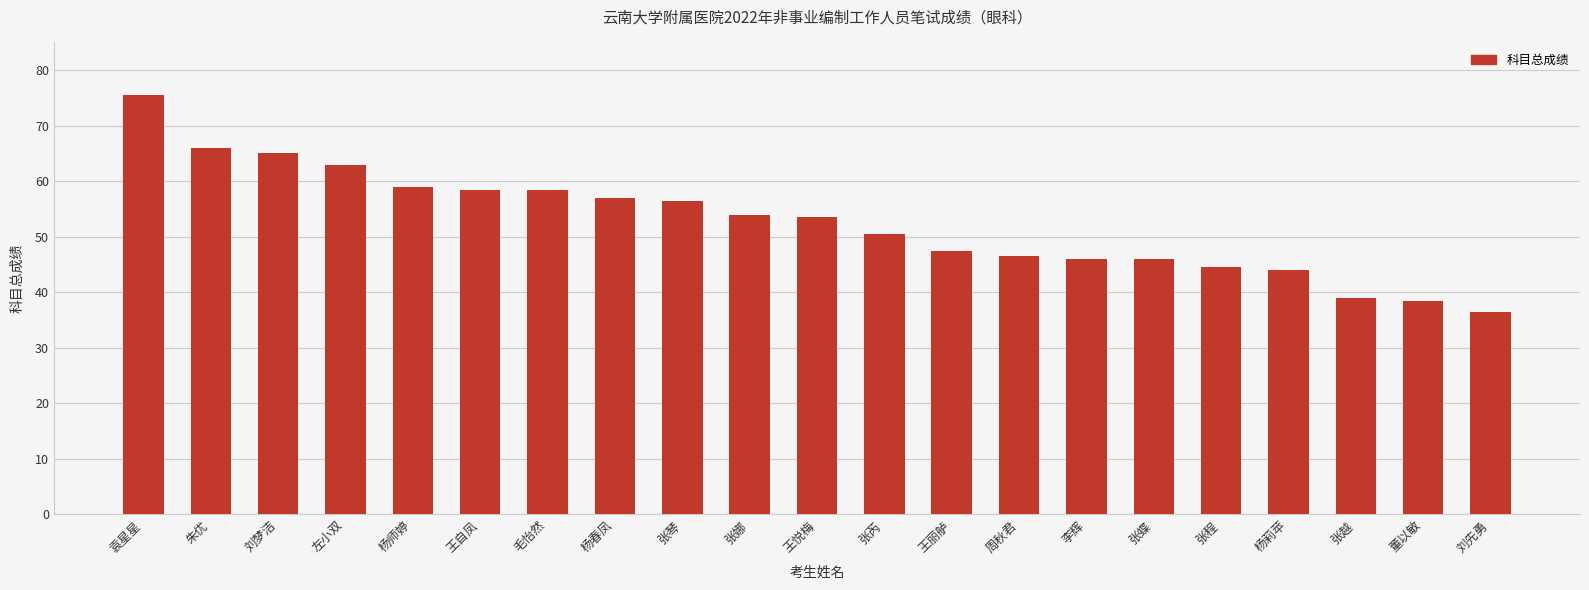

Reading left to right, transcribe all the data shown in this chart.

75.5	66.0	65.0	63.0	59.0	58.5	58.5	57.0	56.5	54.0	53.5	50.5	47.5	46.5	46.0	46.0	44.5	44.0	39.0	38.5	36.5